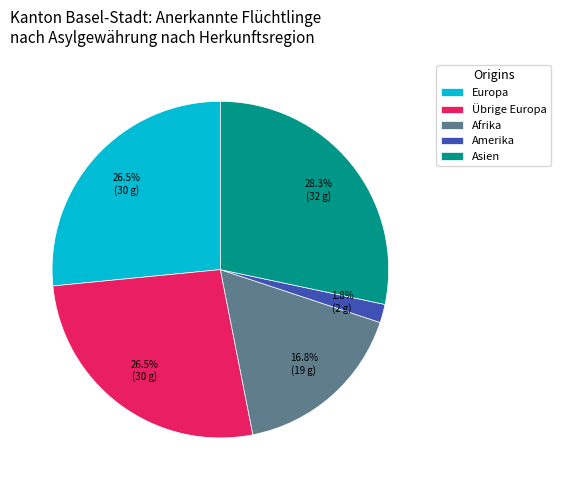

To the nearest percent, what is the combined percentage of Afrika and Übrige Europa?

43%